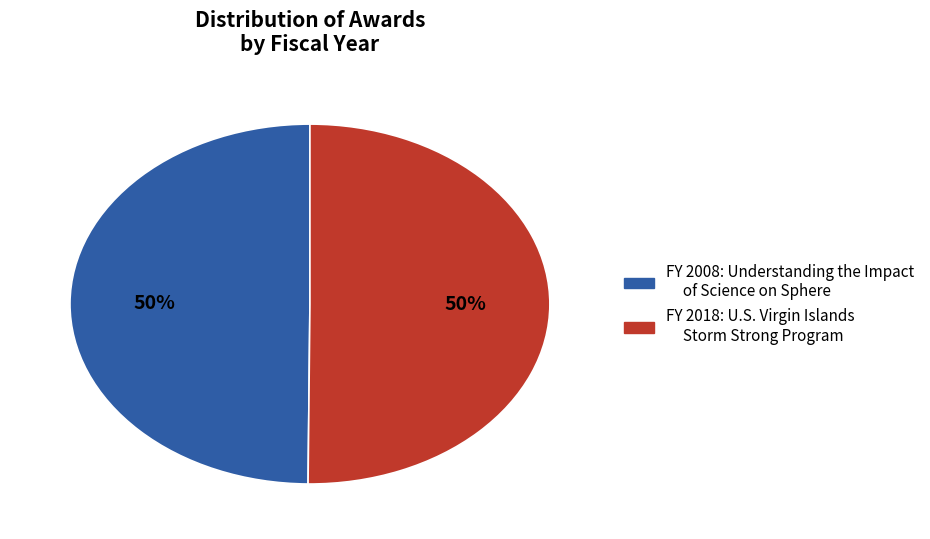

What percentage is the FY 2018: U.S. Virgin Islands Storm Strong Program slice, to the nearest percent?

50%